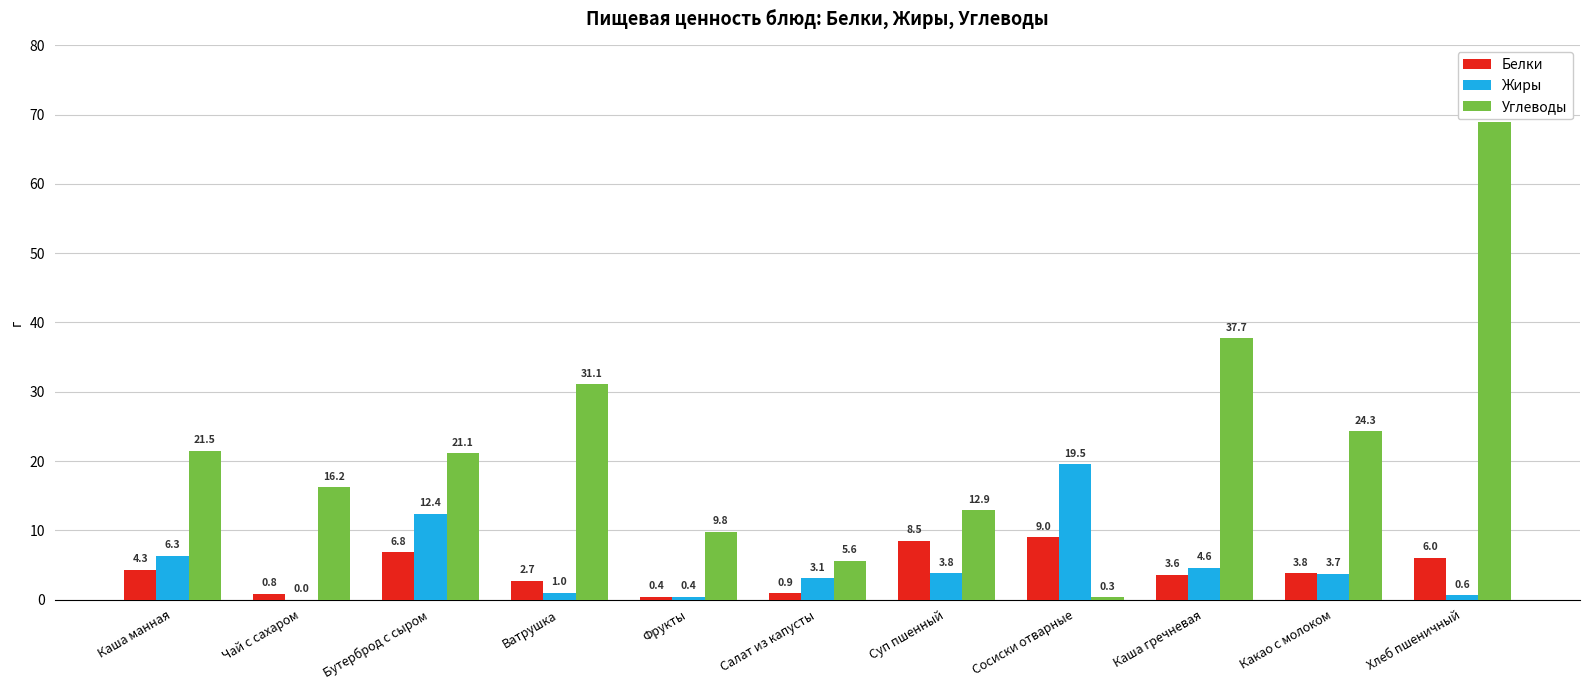

What are all the series names shown in the legend?

Белки, Жиры, Углеводы